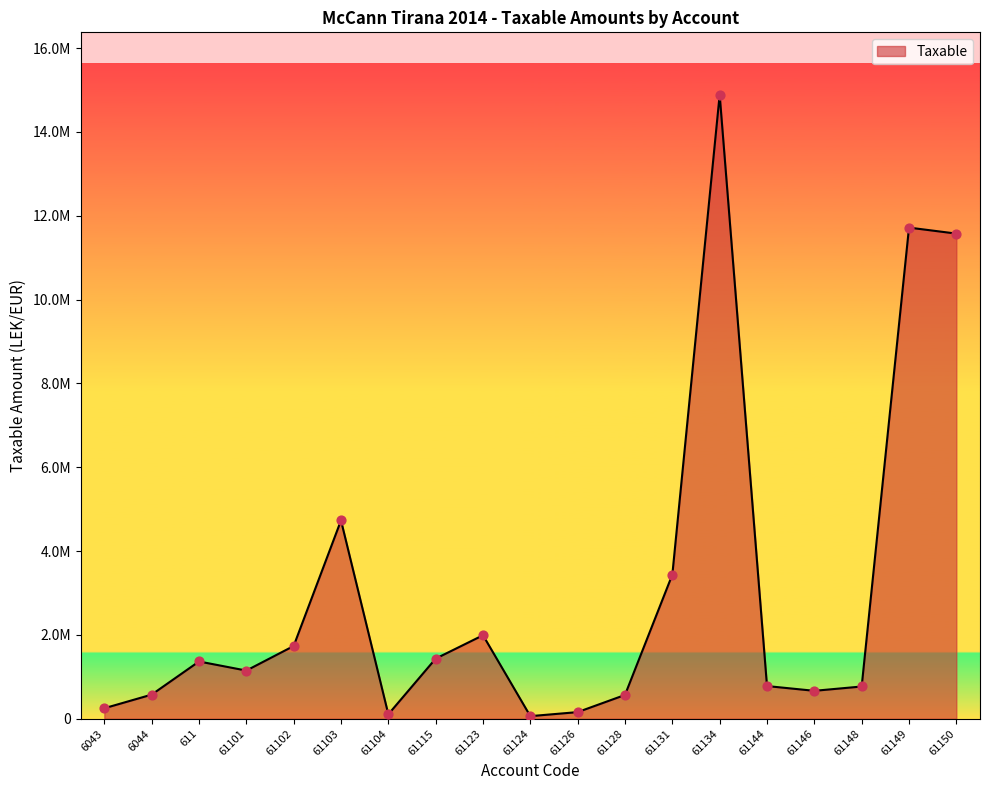

Does the chart have visible grid lines?

No